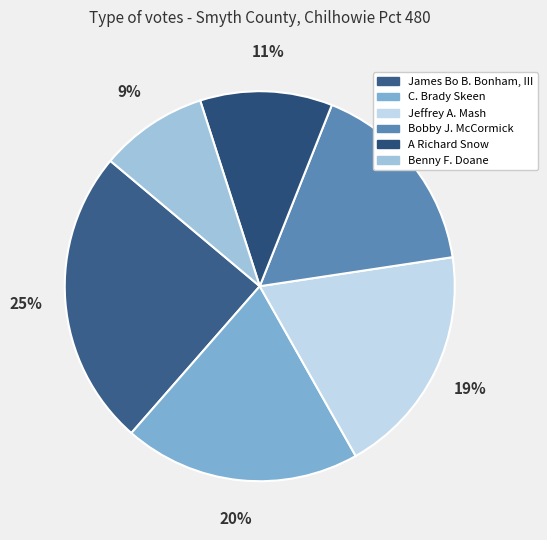

Which slice is the largest?

James Bo B. Bonham, III